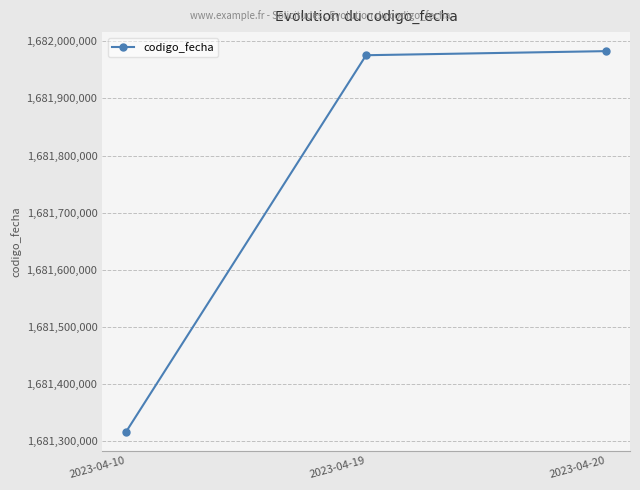

Which label corresponds to the smallest value in the chart?

2023-04-10